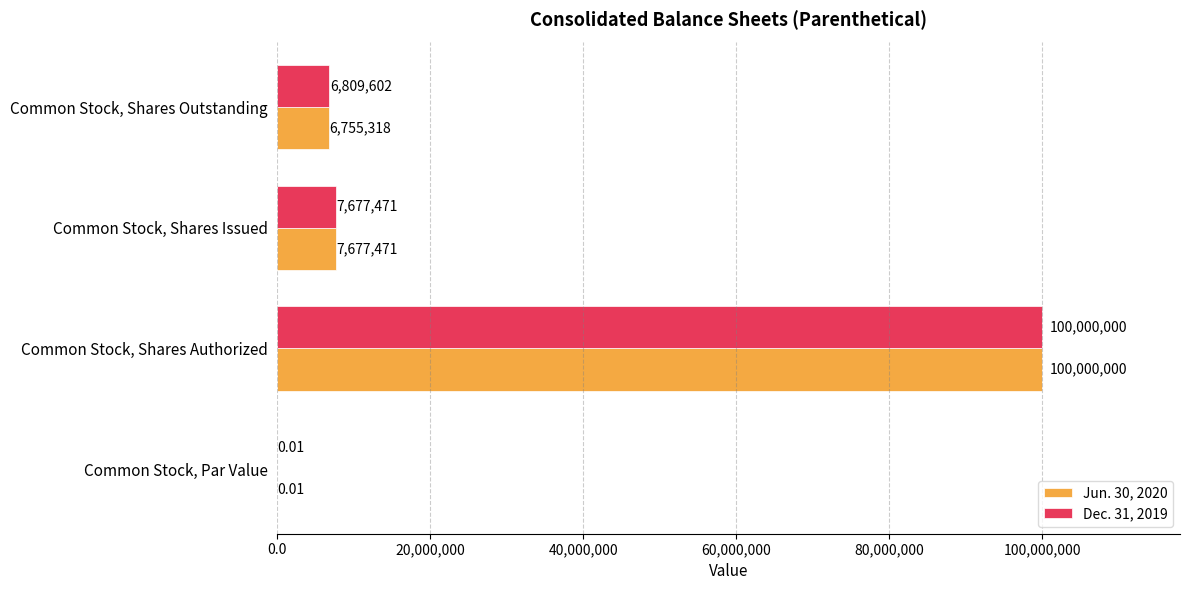

What are all the series names shown in the legend?

Jun. 30, 2020, Dec. 31, 2019